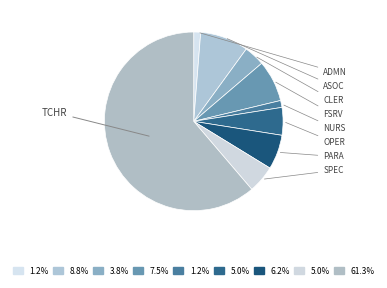

Count the number of slices in the pie.

9